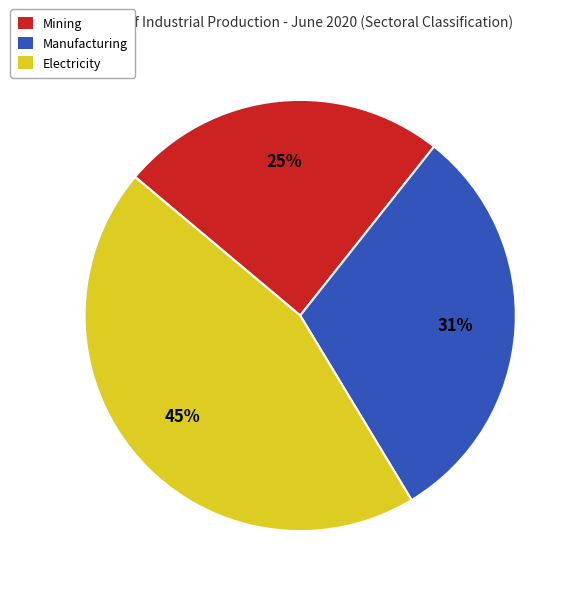

Combined, do Electricity and Mining account for over 50%?

Yes